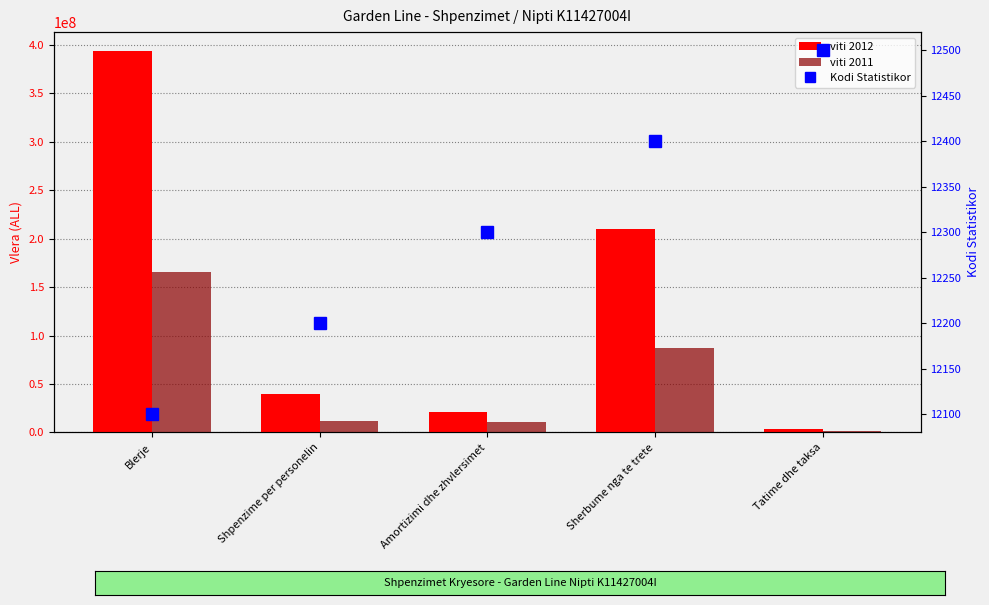

What is the highest value of the viti 2012 series?

393529576.9